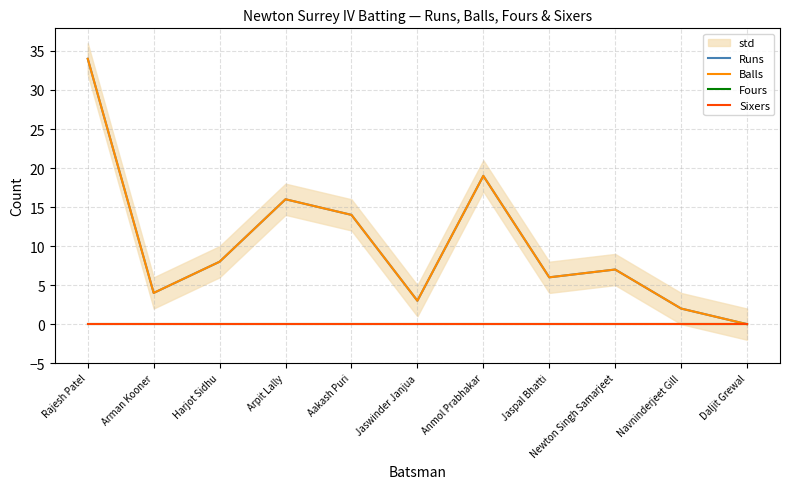

Between Arman Kooner and Daljit Grewal, which series saw the biggest shift?

Runs